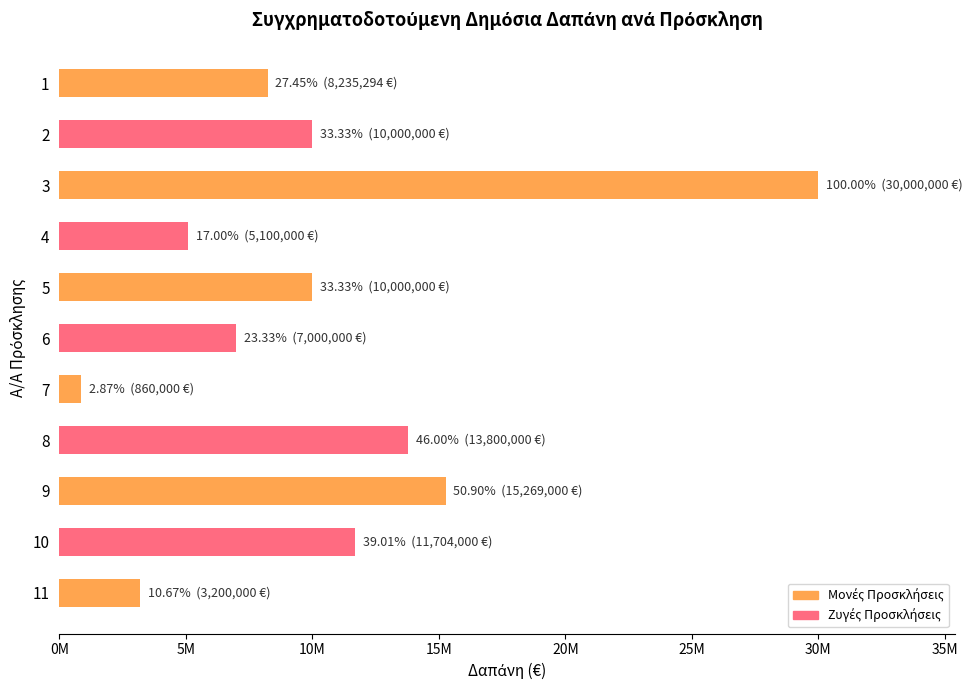

Does the chart contain any negative values?

No